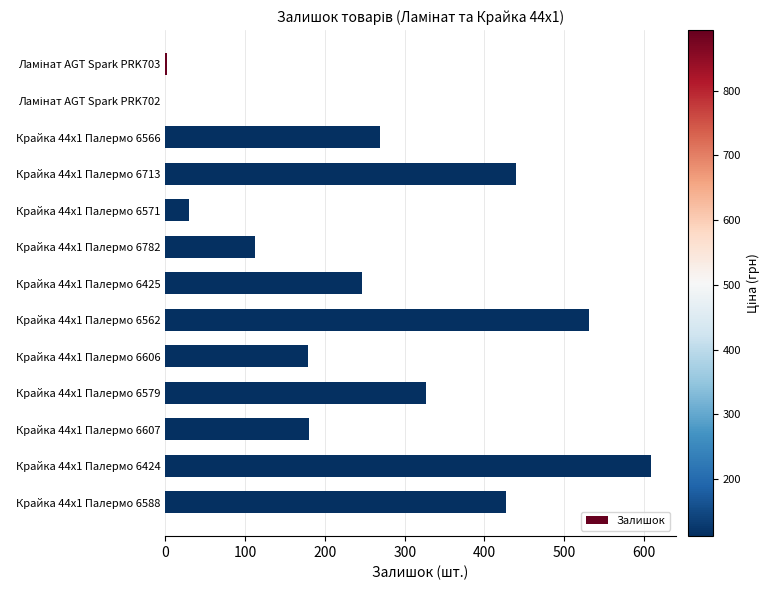

What is the change in value from Крайка 44x1 Палермо 6562 to Крайка 44x1 Палермо 6579?

-204